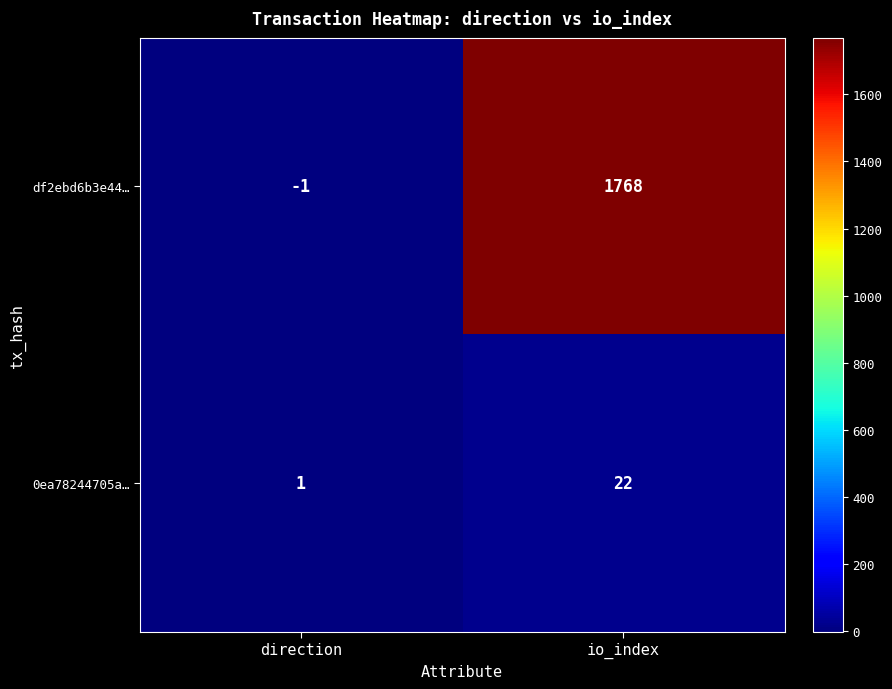

Where is 0ea78244705a… nearest to the value 11?

direction